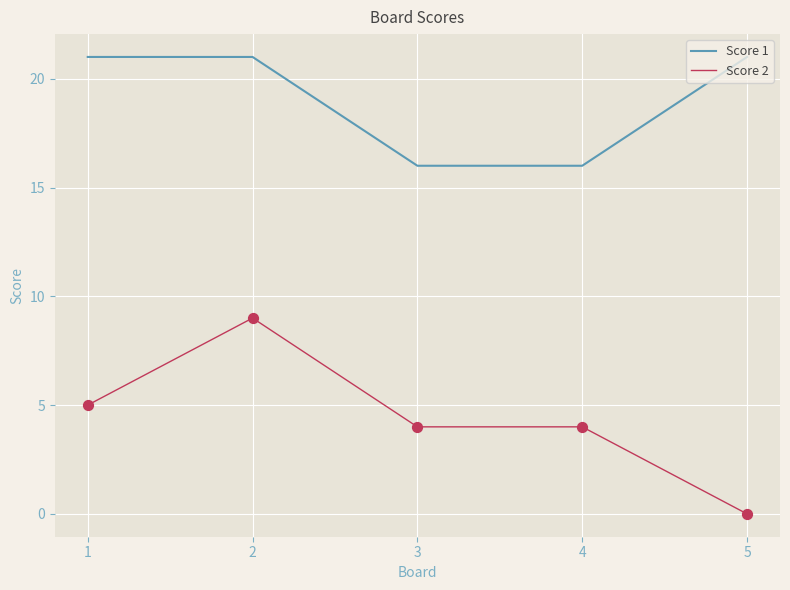

At how many categories does at least one series exceed 13?

5